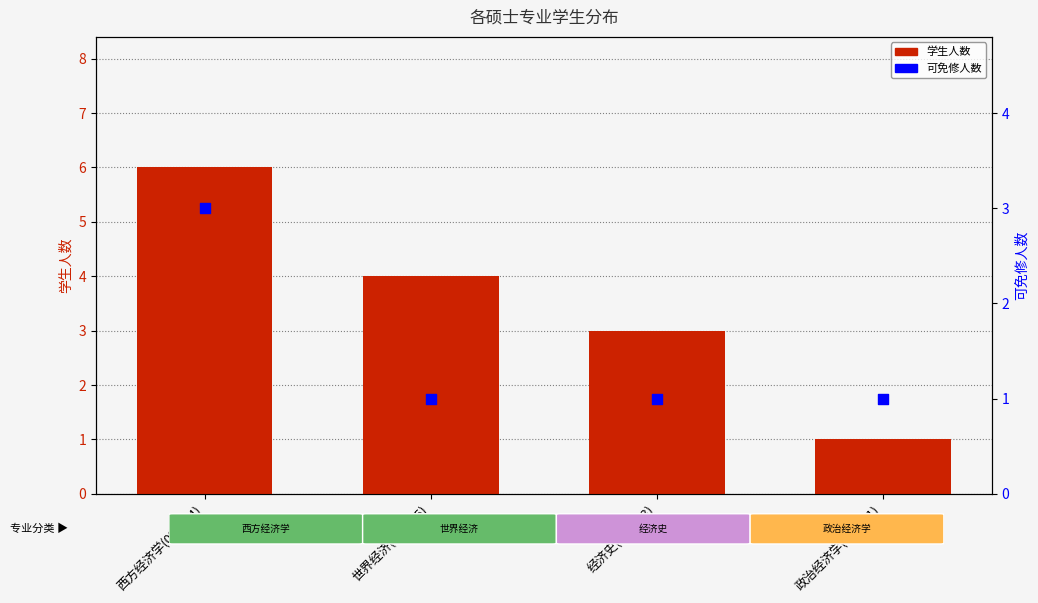

Which series contains the highest Y value?

学生人数